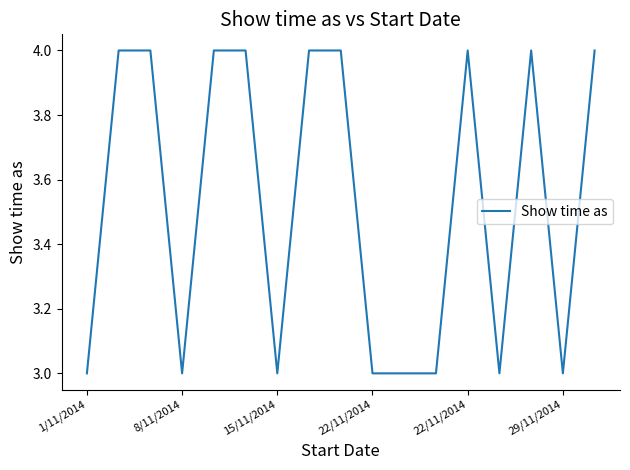

What is the sum of all values?

60